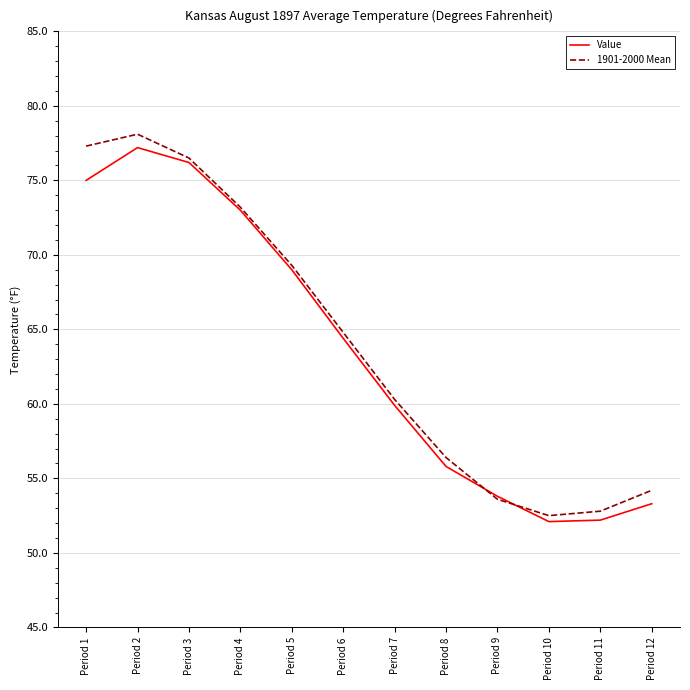

What is the maximum value for 1901-2000 Mean?

78.1